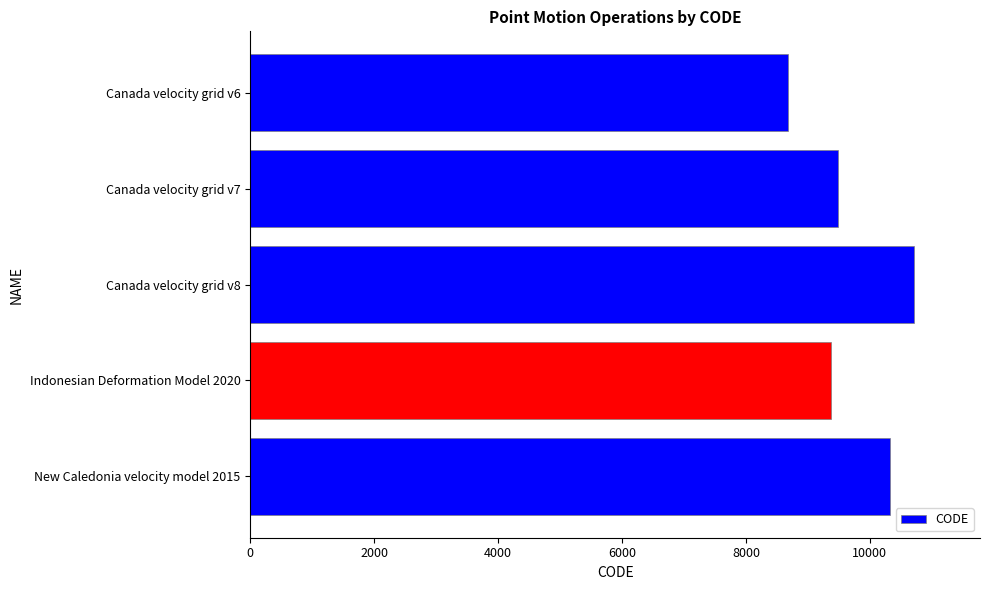

How many distinct data groups are displayed?

1